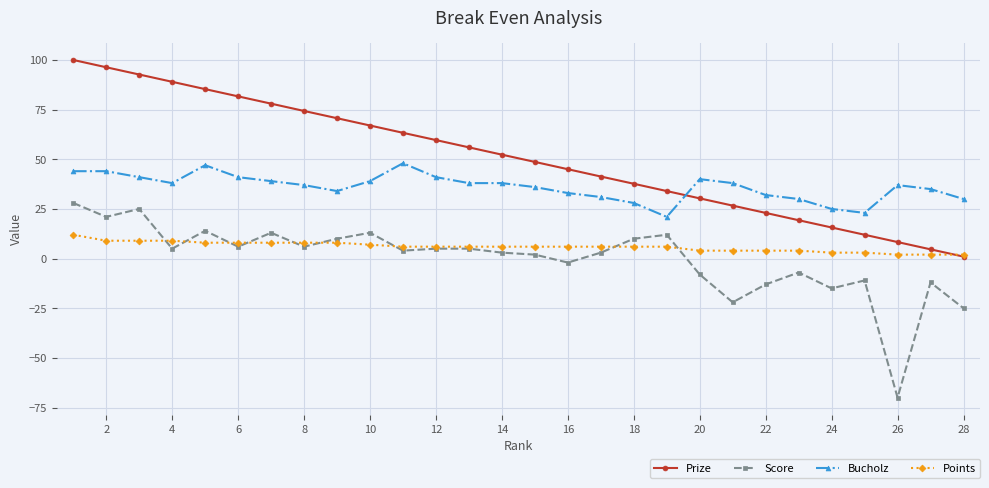

After their last crossing, which series has the higher values: Points or Score?

Points